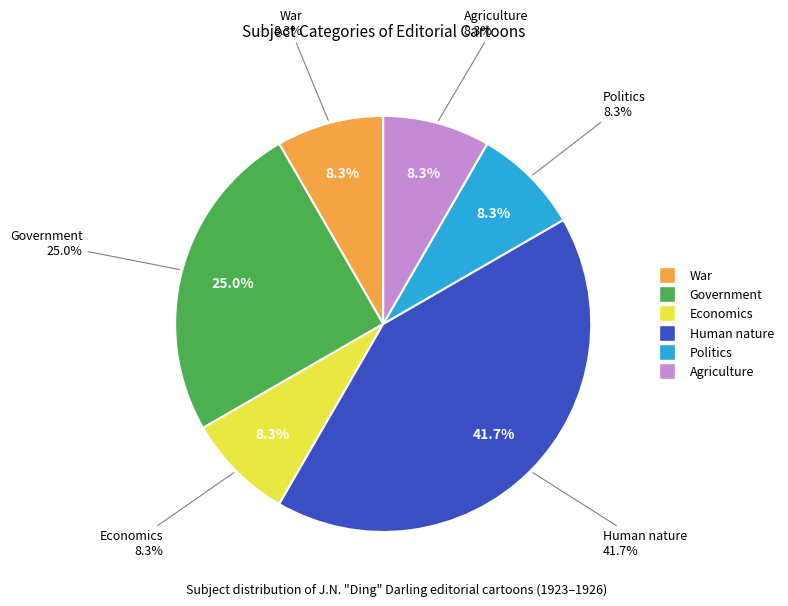

How much of the chart is everything except War?

91.7%